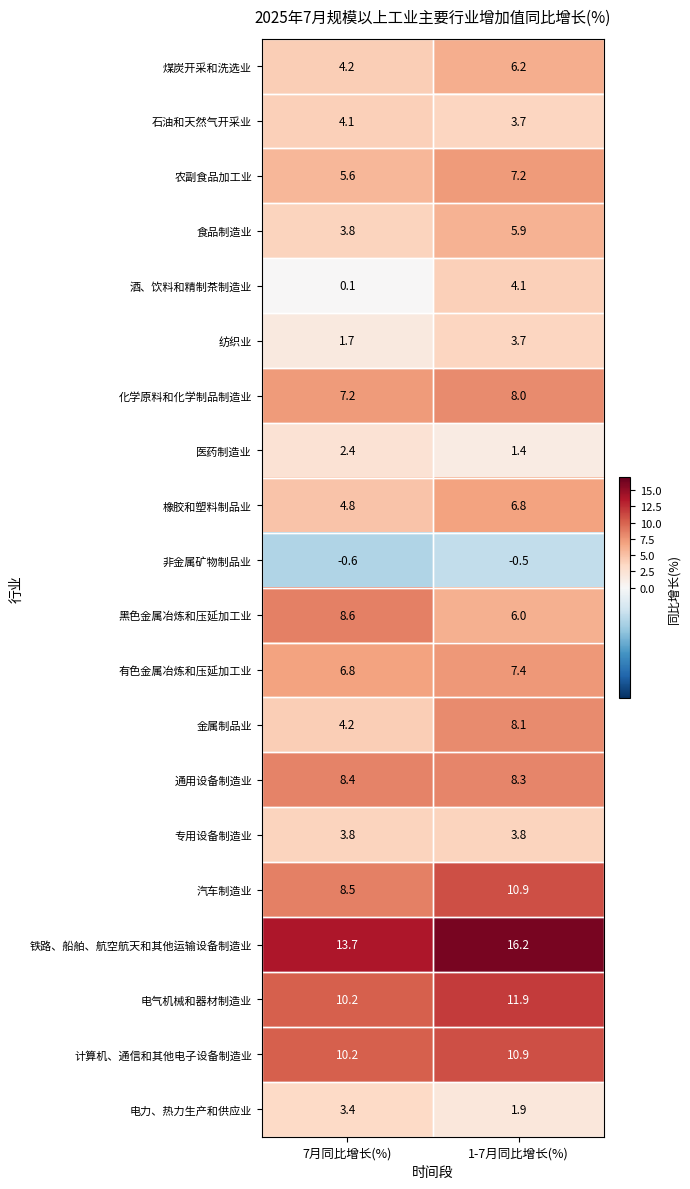

What is the average value of the 酒、饮料和精制茶制造业 series?

2.1